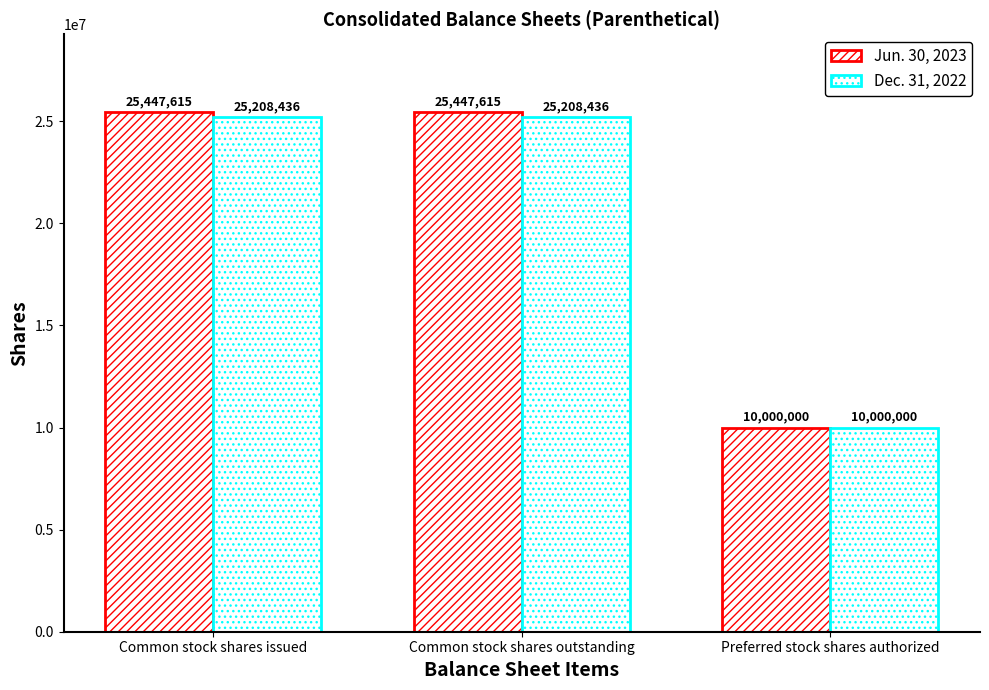

Rank the series at Preferred stock shares authorized from highest to lowest value.

Jun. 30, 2023, Dec. 31, 2022